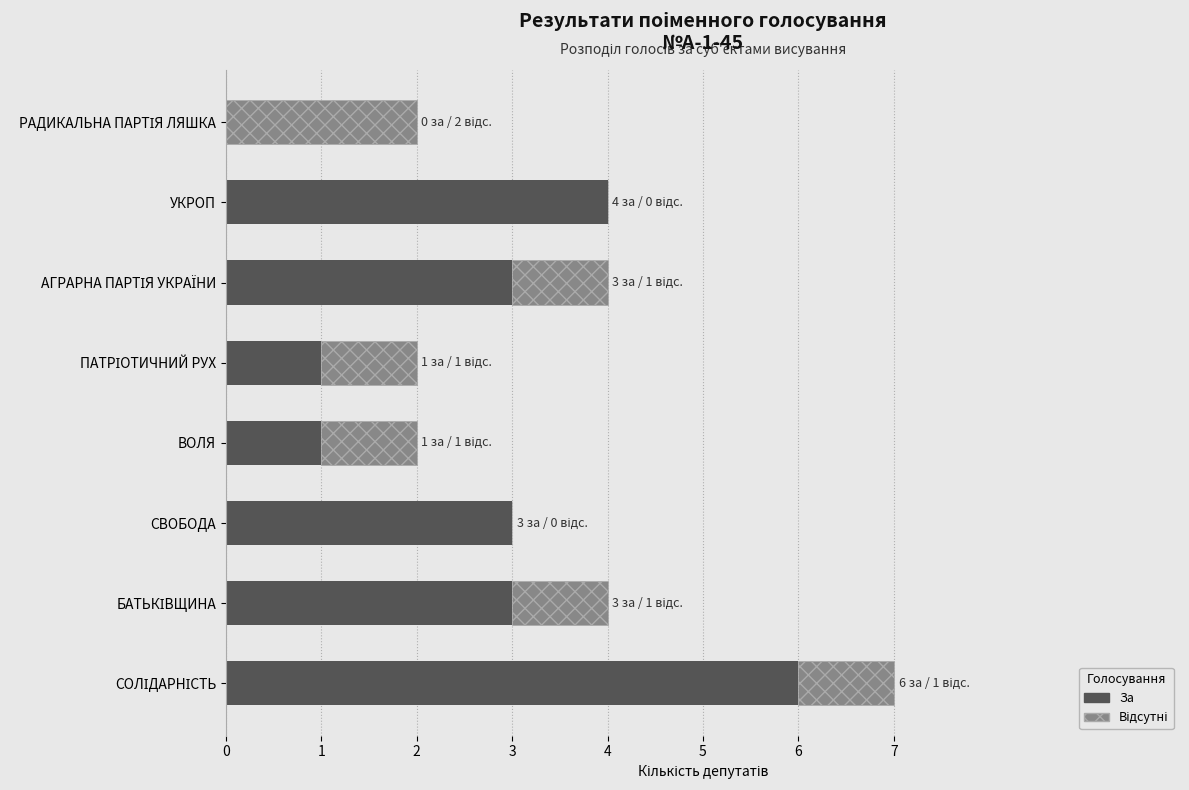

What is the sum of all За values?

21